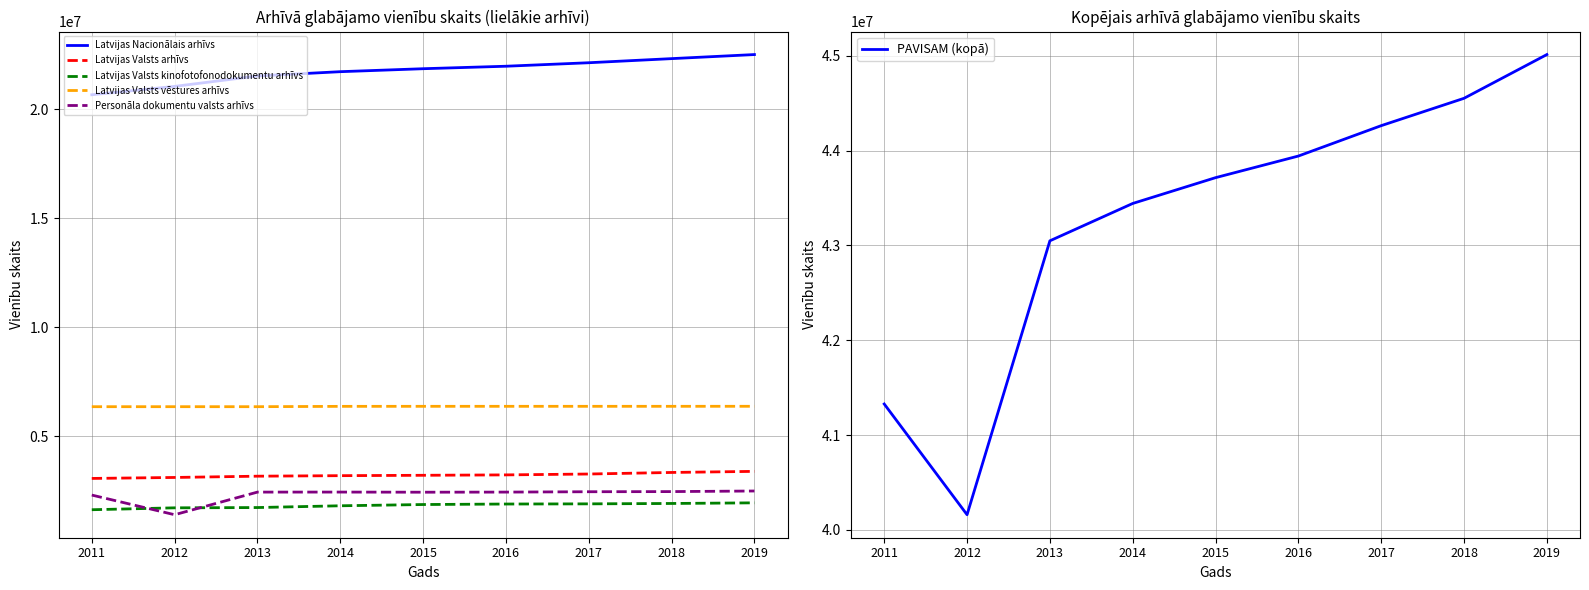

Which series ends up on top after the final intersection of Latvijas Valsts kinofotofonodokumentu arhīvs and Personāla dokumentu valsts arhīvs?

Personāla dokumentu valsts arhīvs